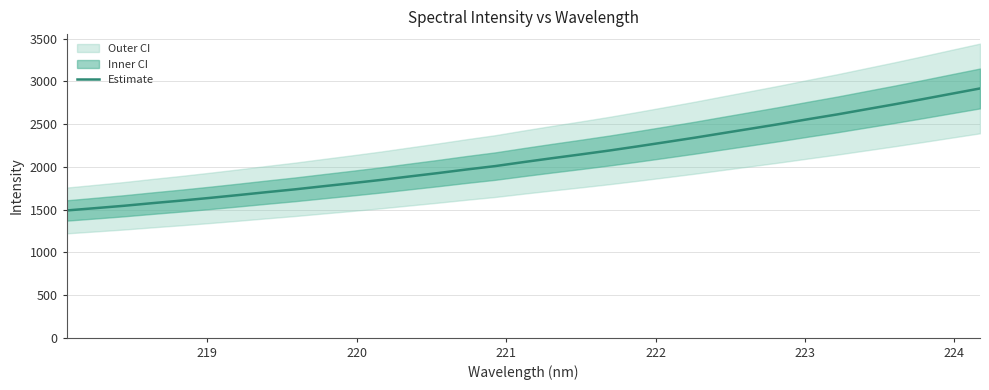

Reading right to left, list all the values displayed in this chart.

2916.8	2854.7	2792.2	2731.1	2672.4	2613.3	2558.5	2502.0	2448.1	2394.6	2340.7	2289.5	2239.1	2190.1	2144.7	2100.6	2055.1	2007.9	1968.4	1926.3	1886.5	1846.1	1808.8	1772.8	1736.3	1703.0	1668.6	1635.5	1603.9	1574.3	1543.4	1515.8	1488.8